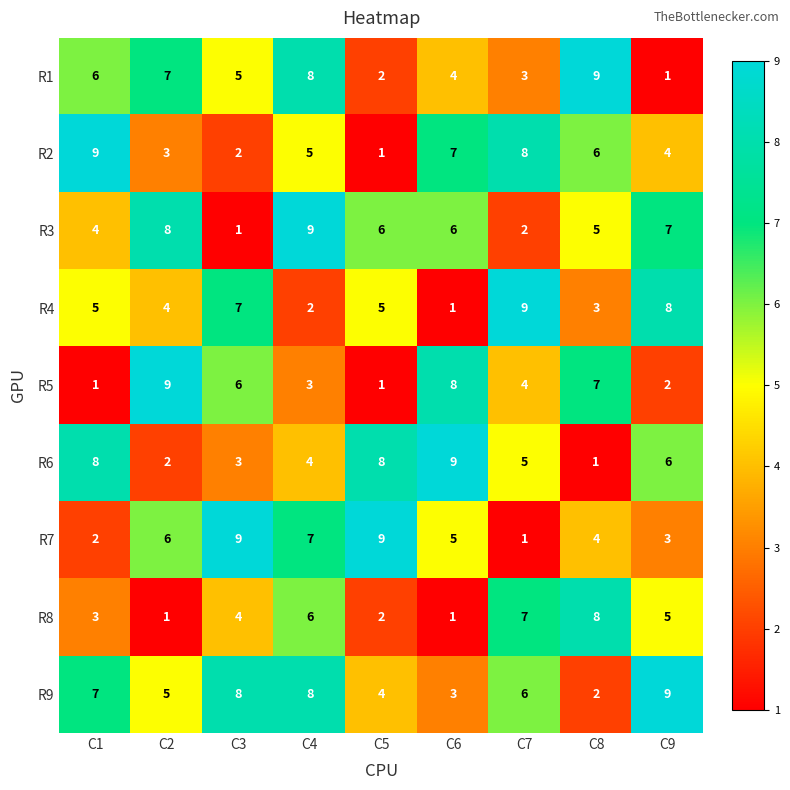

What is the difference between the maximum and minimum values in the R7 series?

8